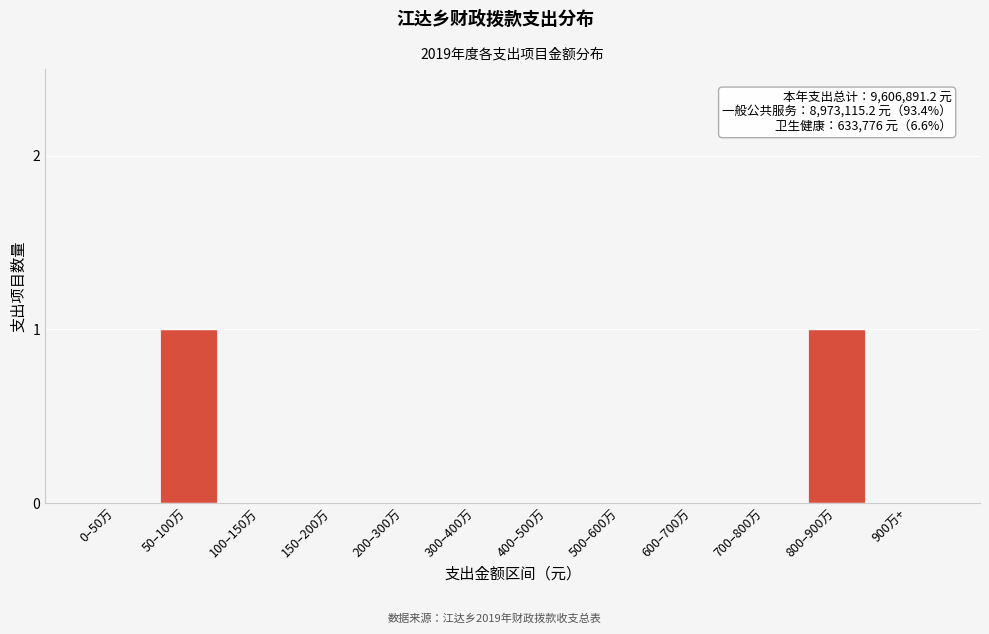

Reading right to left, list all the values displayed in this chart.

900万+=0	800–900万=1	700–800万=0	600–700万=0	500–600万=0	400–500万=0	300–400万=0	200–300万=0	150–200万=0	100–150万=0	50–100万=1	0–50万=0